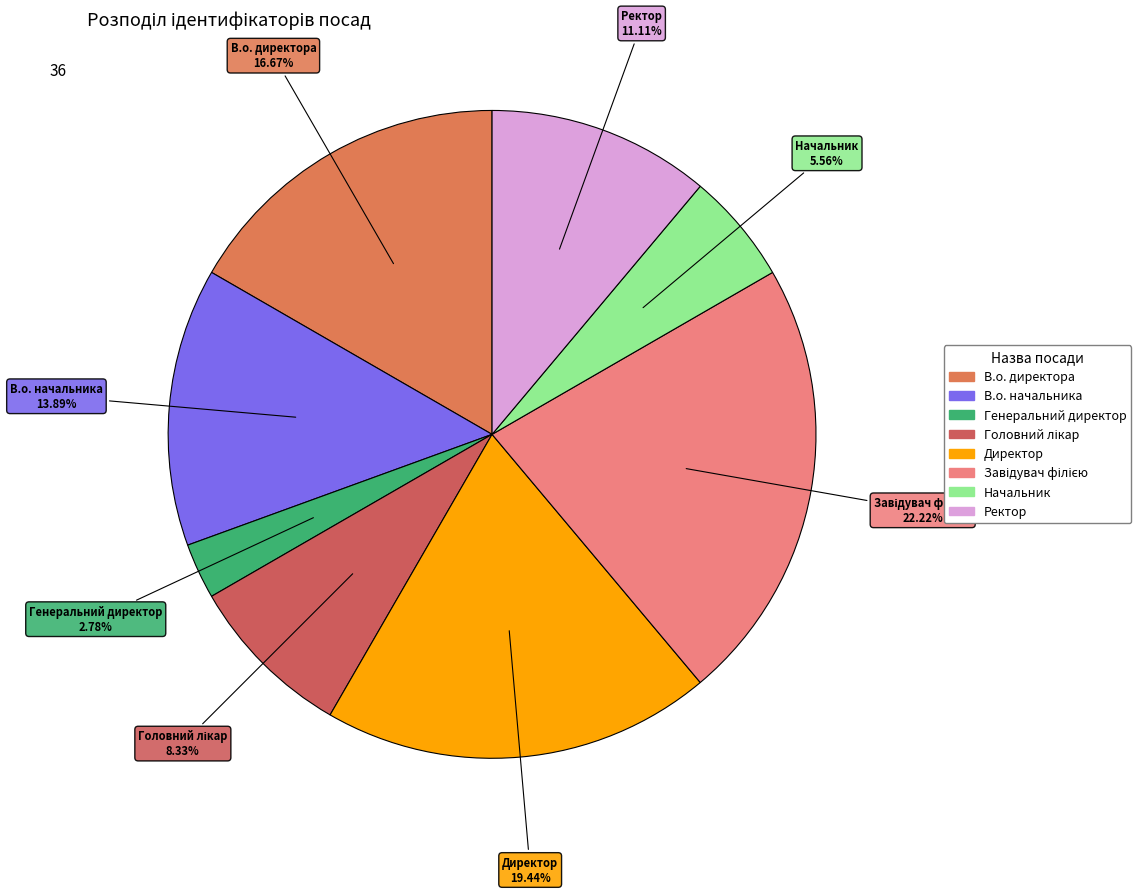

Is it true that Директор is 27% of the pie?

False